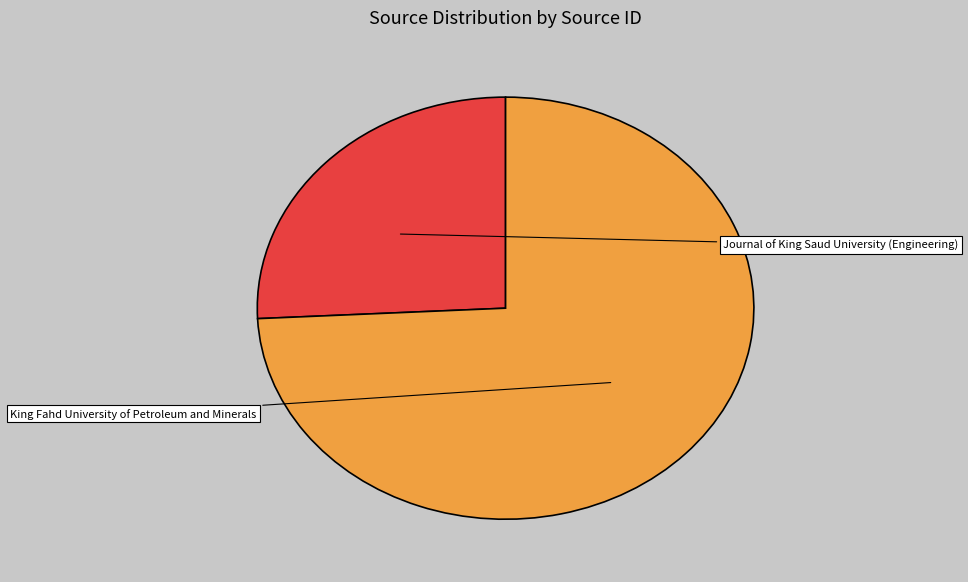

Is it true that Journal of King Saud University (Engineering) is 26% of the pie?

True